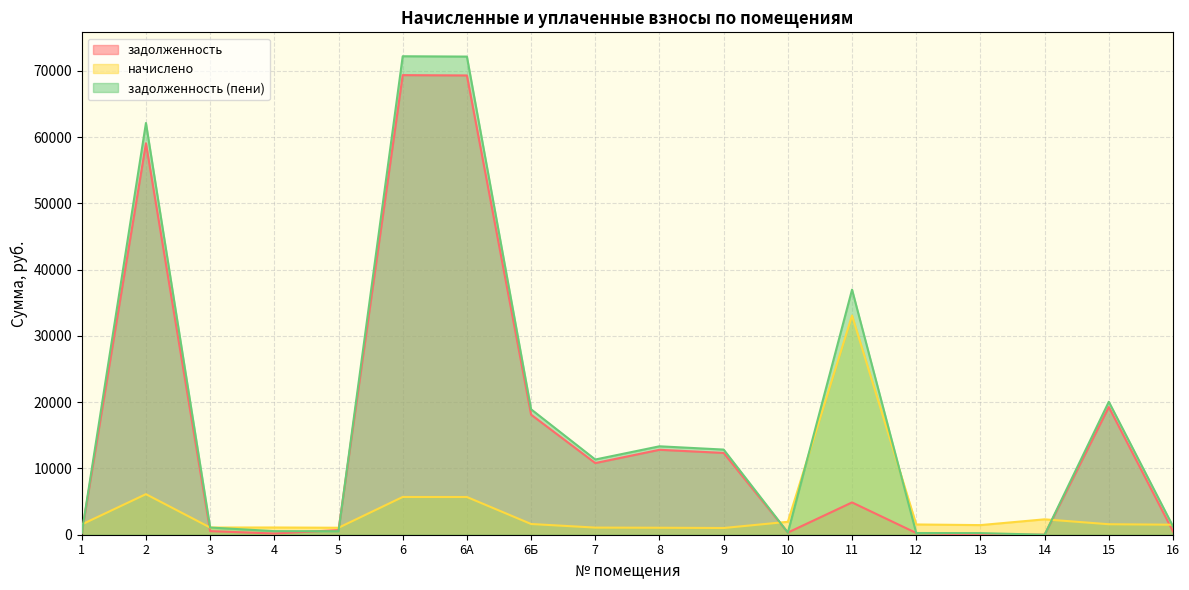

Between which two adjacent categories do задолженность (пени) and задолженность first intersect?

4 and 5